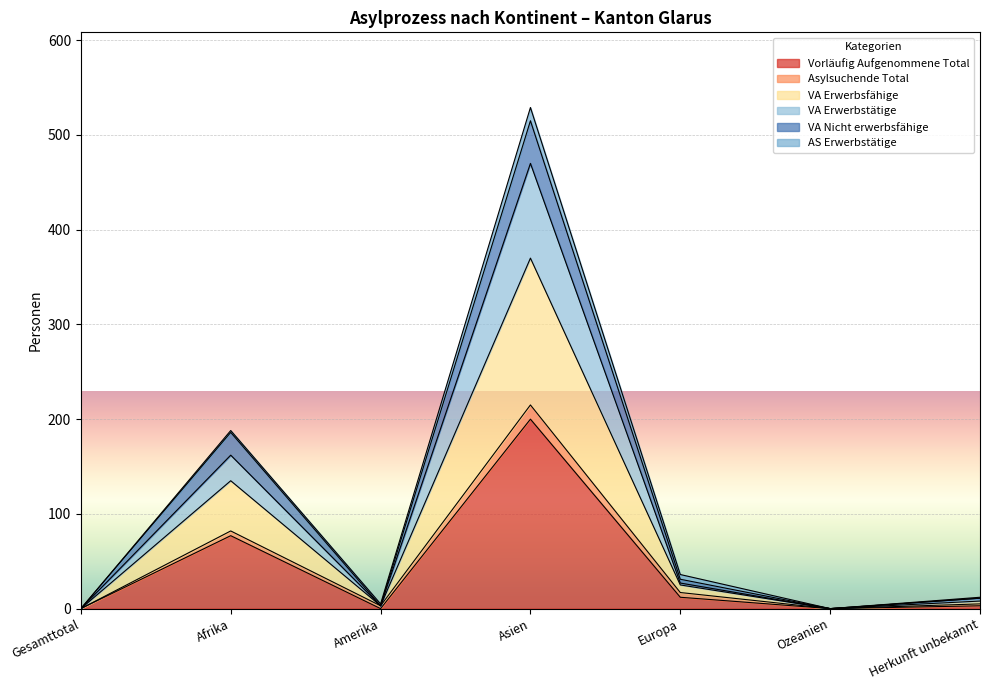

At which label does Vorläufig Aufgenommene Total reach its peak?

Asien